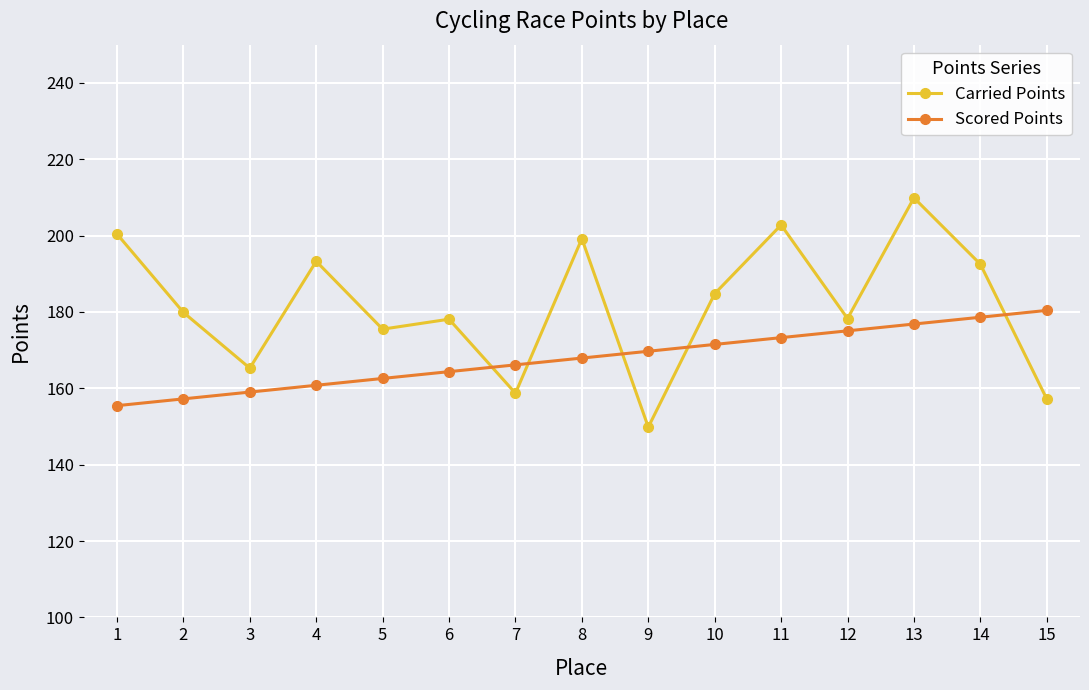

What is the total value across all series at 2?

337.1